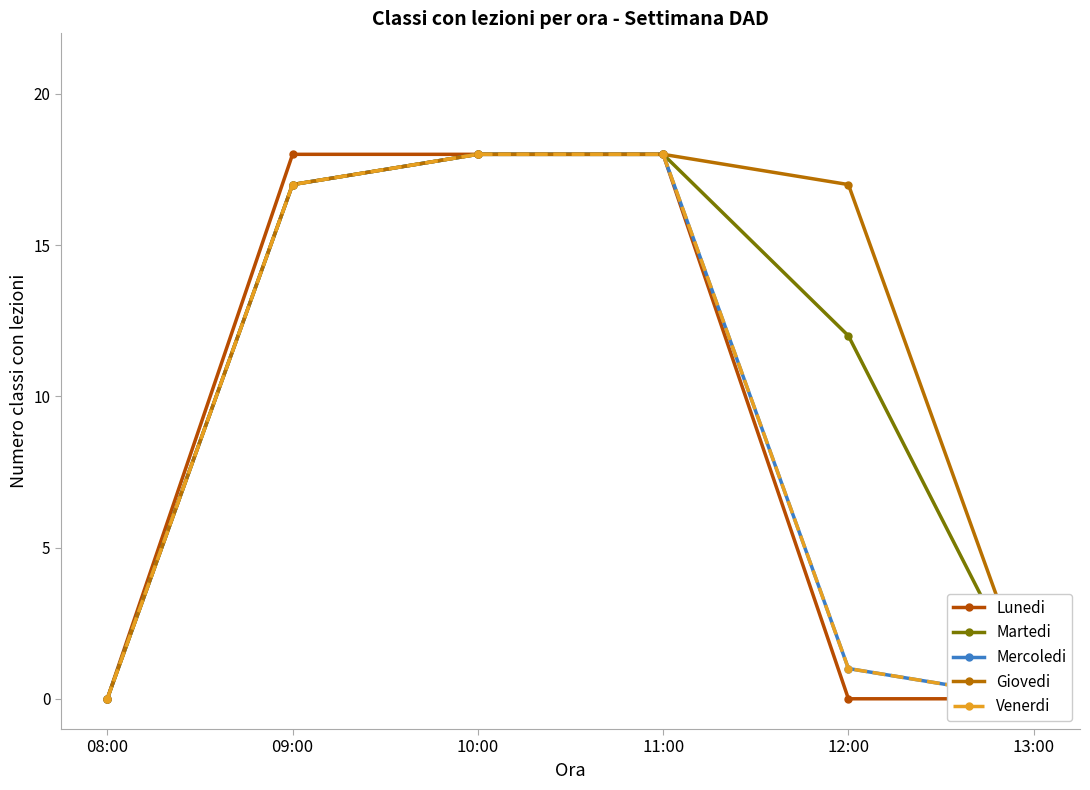

How many series are shown in this chart?

5